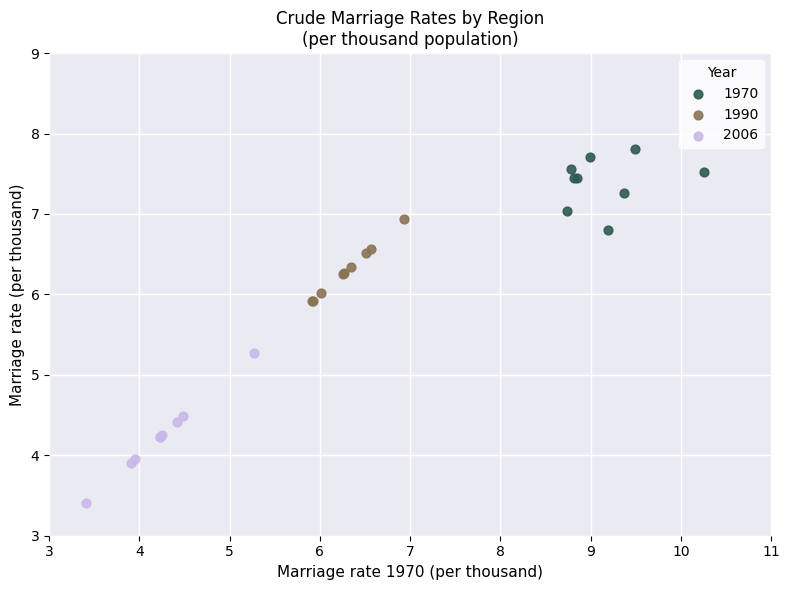

Which series has the widest spread of Y values?

2006